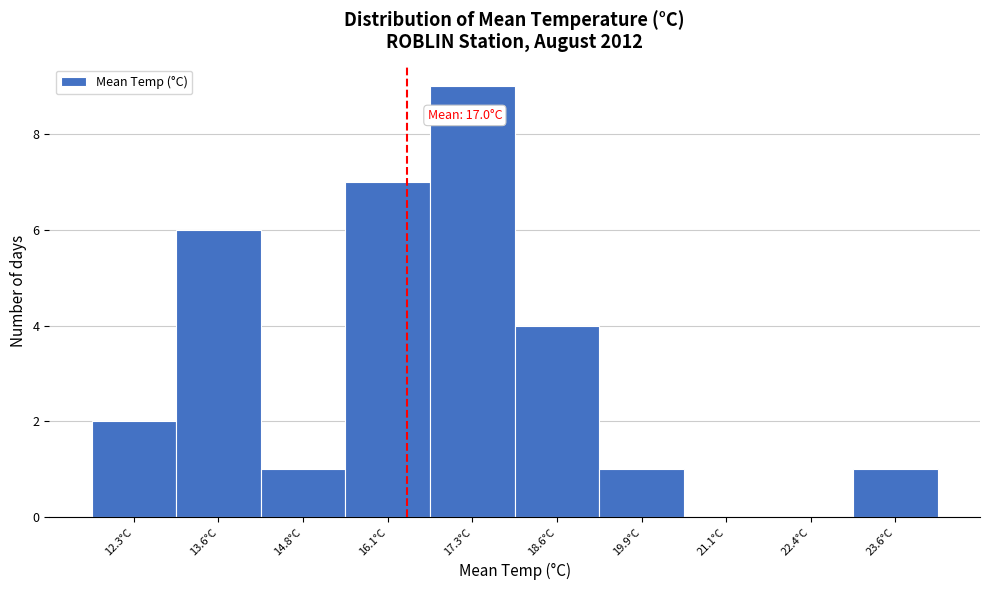

Reading left to right, extract all data points from this chart.

12.3°C=2	13.6°C=6	14.8°C=1	16.1°C=7	17.3°C=9	18.6°C=4	19.9°C=1	21.1°C=0	22.4°C=0	23.6°C=1